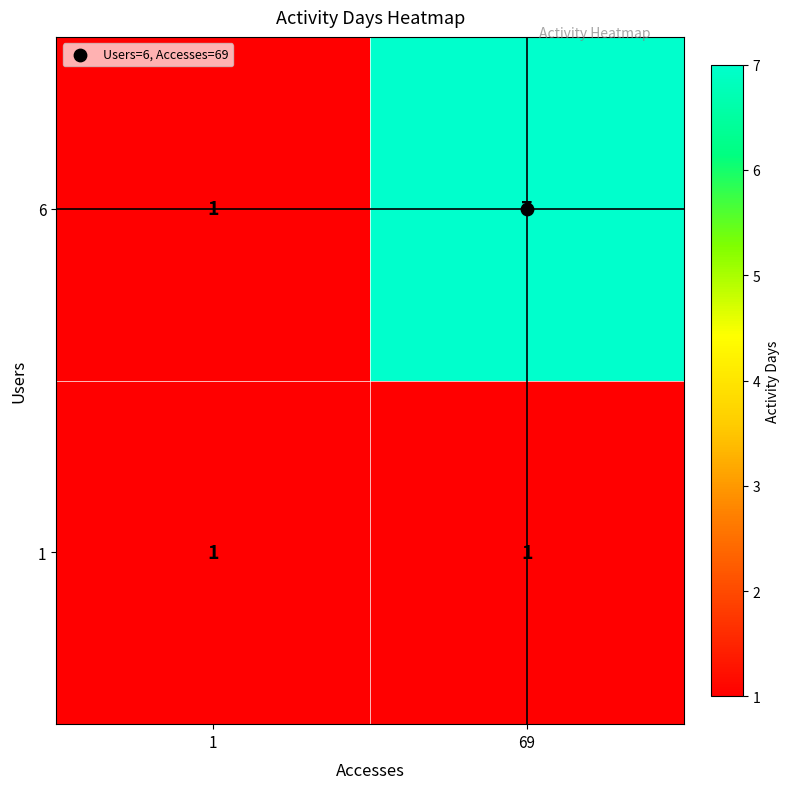

What is the spread (max minus min) of values at 69?

6